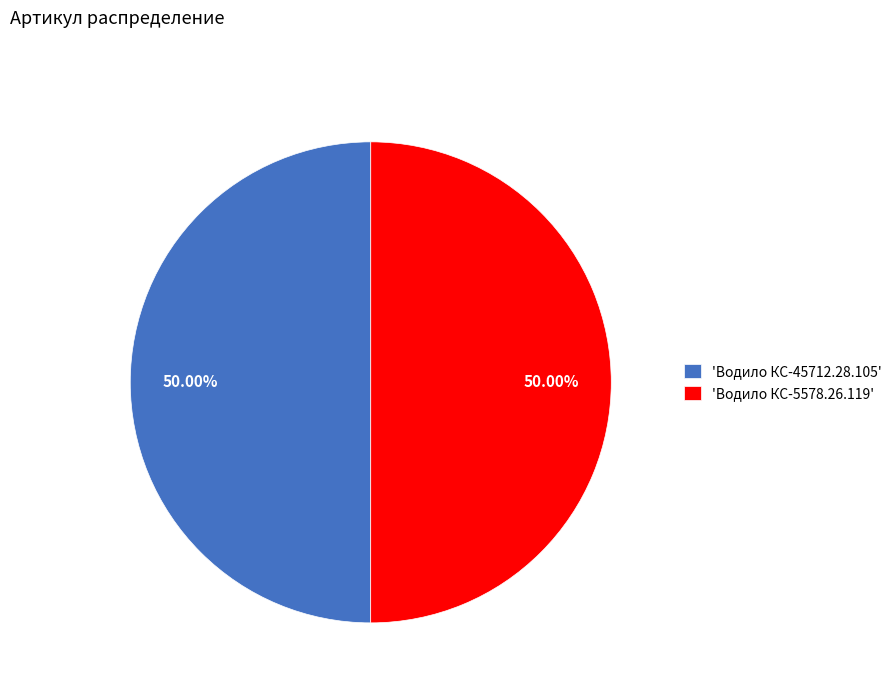

Count the number of slices in the pie.

2